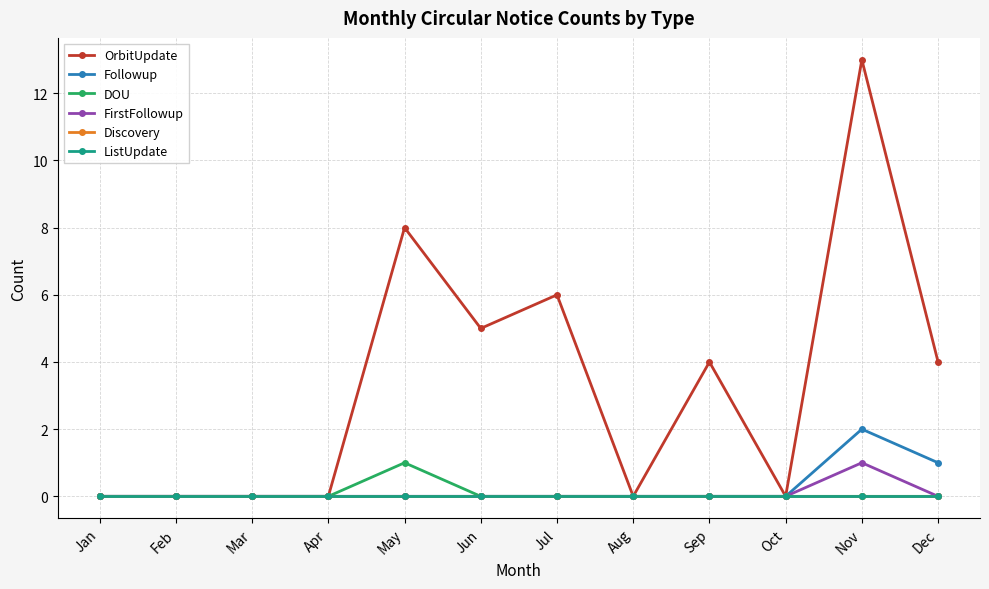

How many values in the OrbitUpdate series exceed 4?

4